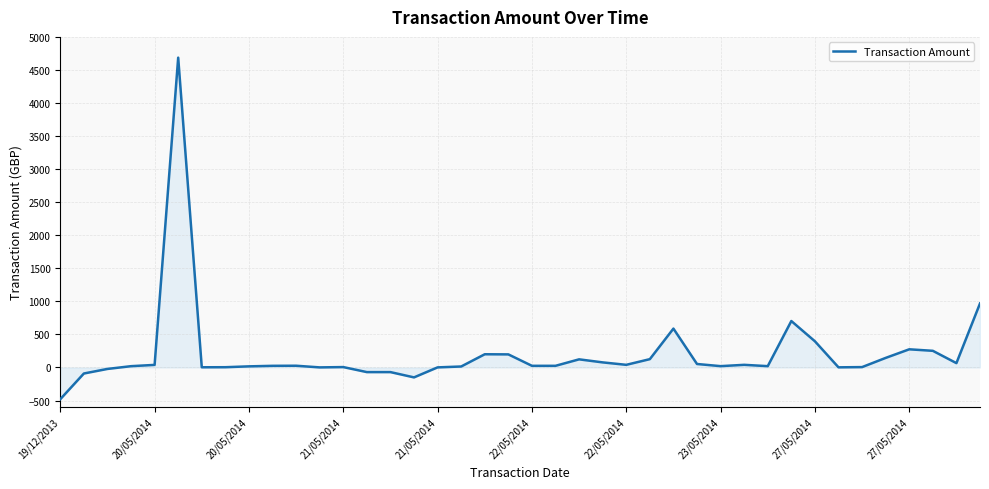

What is the smallest value displayed?

-480.0